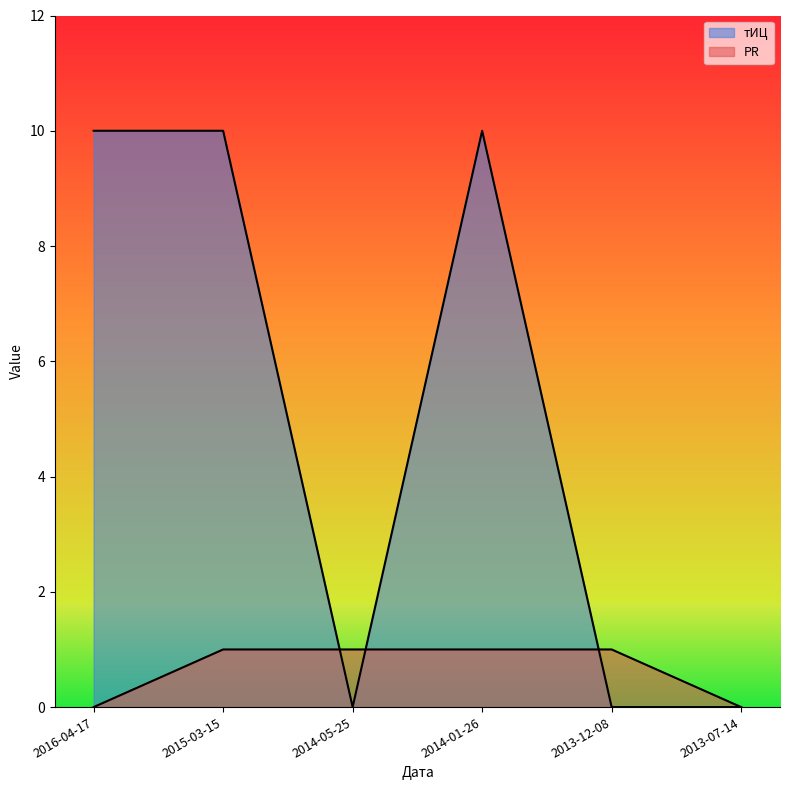

At which label does PR reach its minimum?

2016-04-17